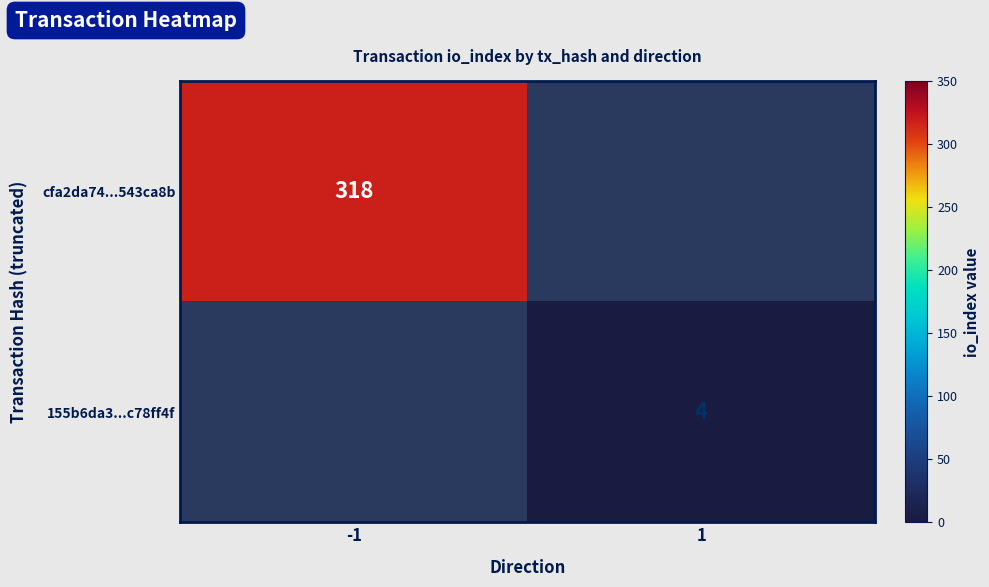

Is it true that 155b6da3...c78ff4f equals 7 at 1?

False